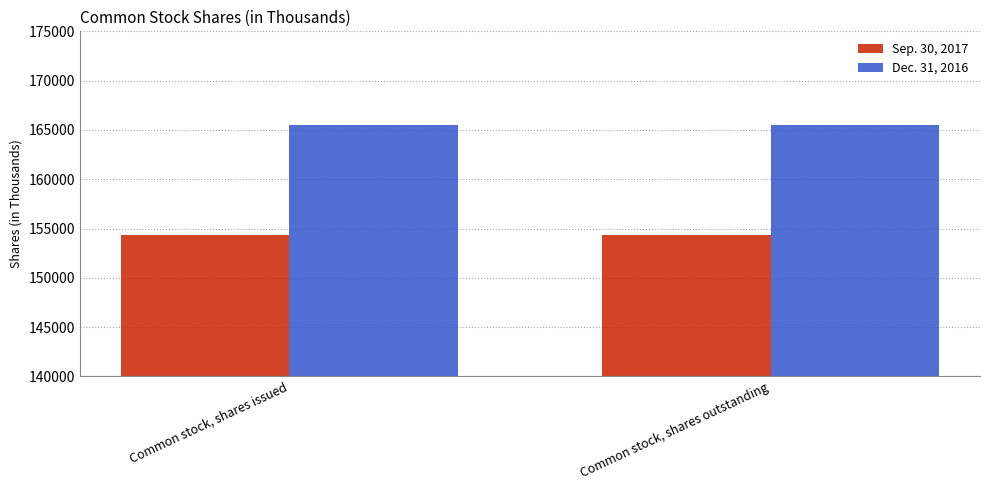

What is the difference between the highest and lowest values at Common stock, shares issued?

11199